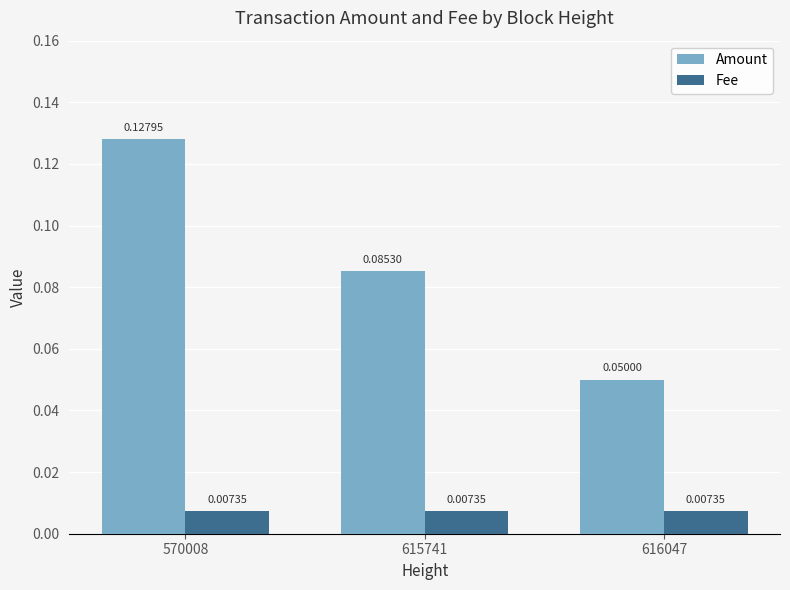

Is the value of Fee at 570008 greater than the value of Amount at 615741?

No